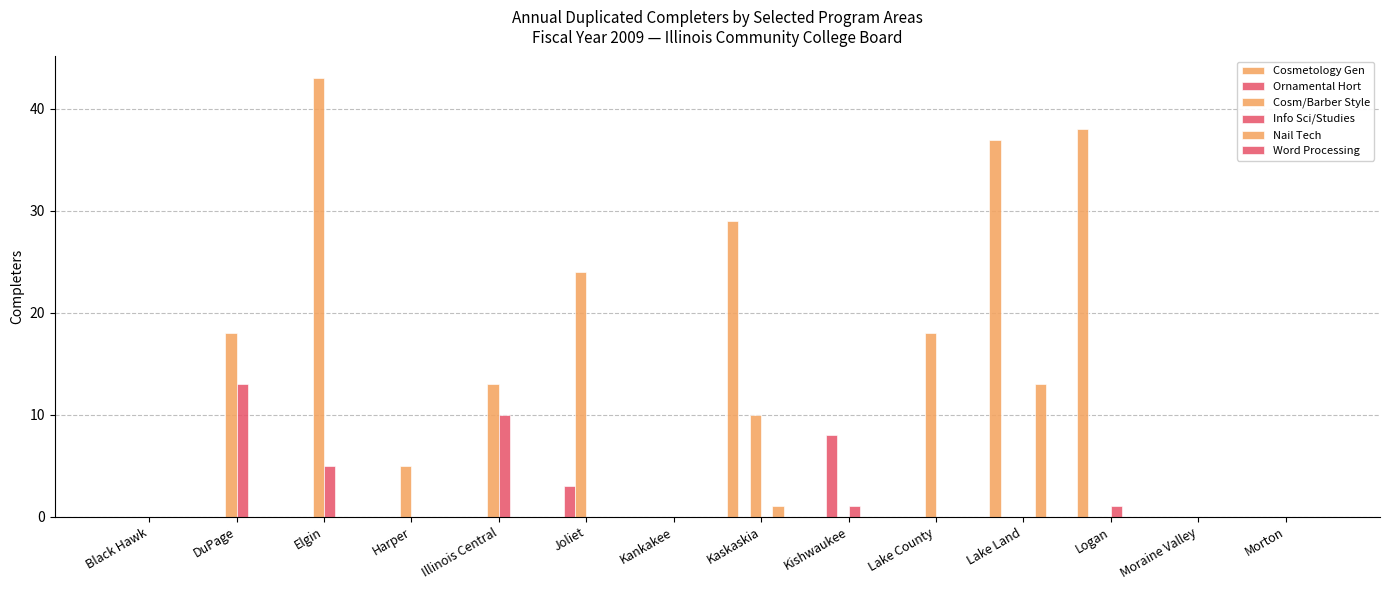

What is the greatest value displayed?

43